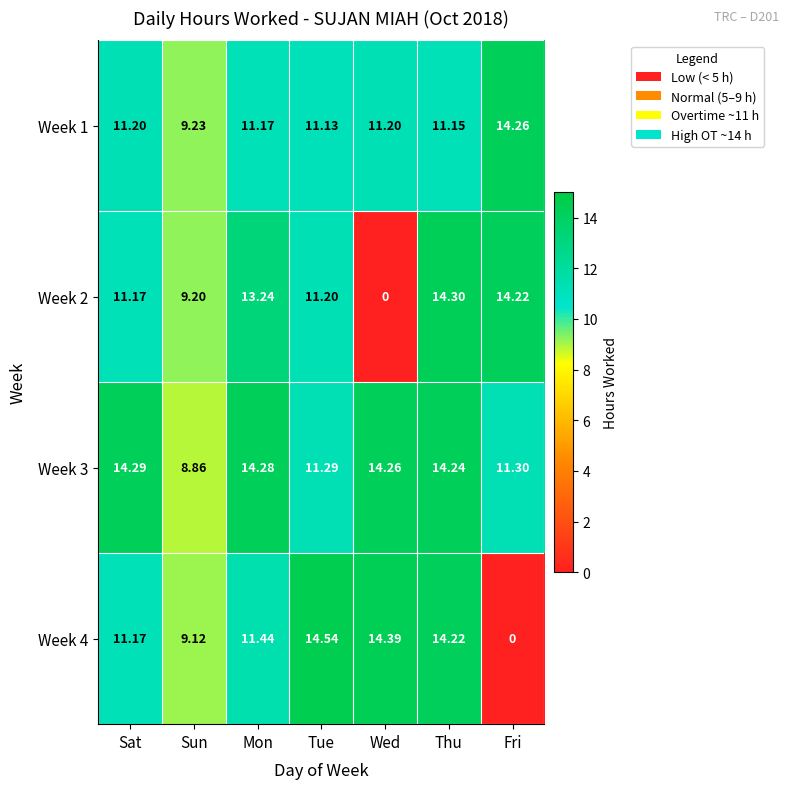

Where does the Week 2 series first go above 11?

Sat